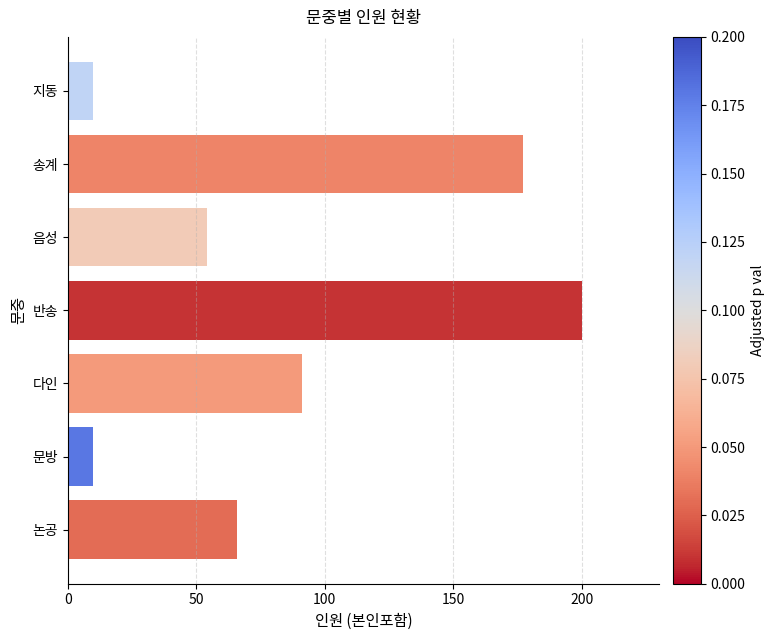

The value at 음성 is 85. True or false?

False